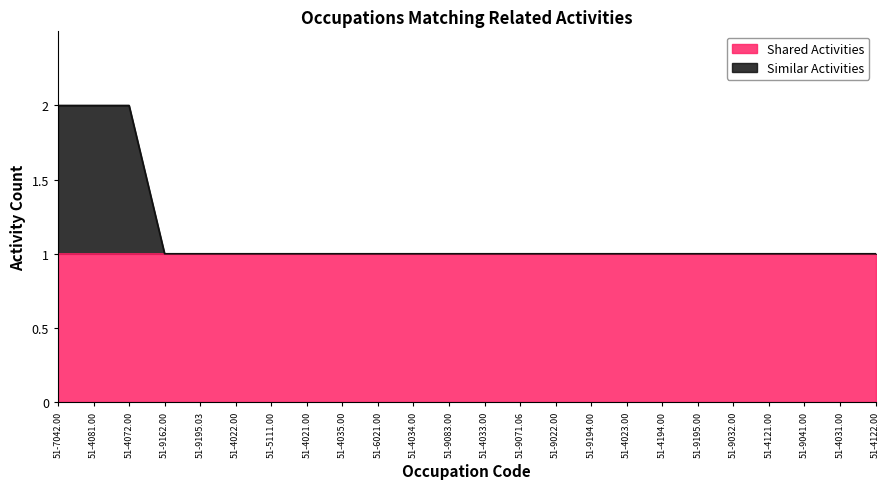

List the labels in order of value, smallest first.

51-9162.00, 51-9195.03, 51-4022.00, 51-5111.00, 51-4021.00, 51-4035.00, 51-6021.00, 51-4034.00, 51-9083.00, 51-4033.00, 51-9071.06, 51-9022.00, 51-9194.00, 51-4023.00, 51-4194.00, 51-9195.00, 51-9032.00, 51-4121.00, 51-9041.00, 51-4031.00, 51-4122.00, 51-7042.00, 51-4081.00, 51-4072.00